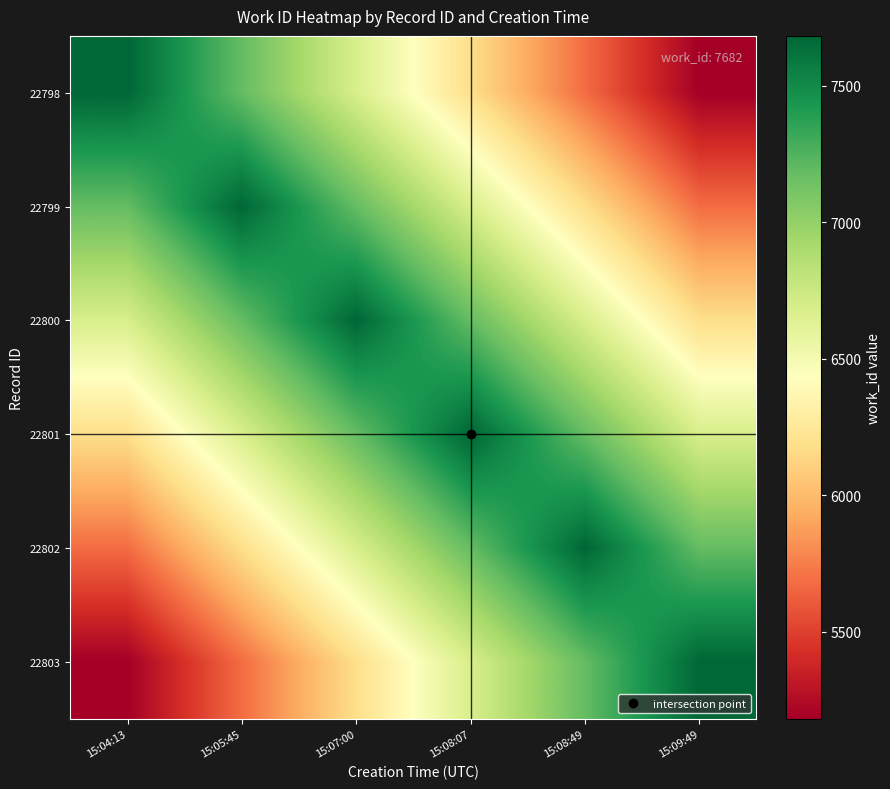

What is the difference between the highest and lowest values at 15:08:07?

1500